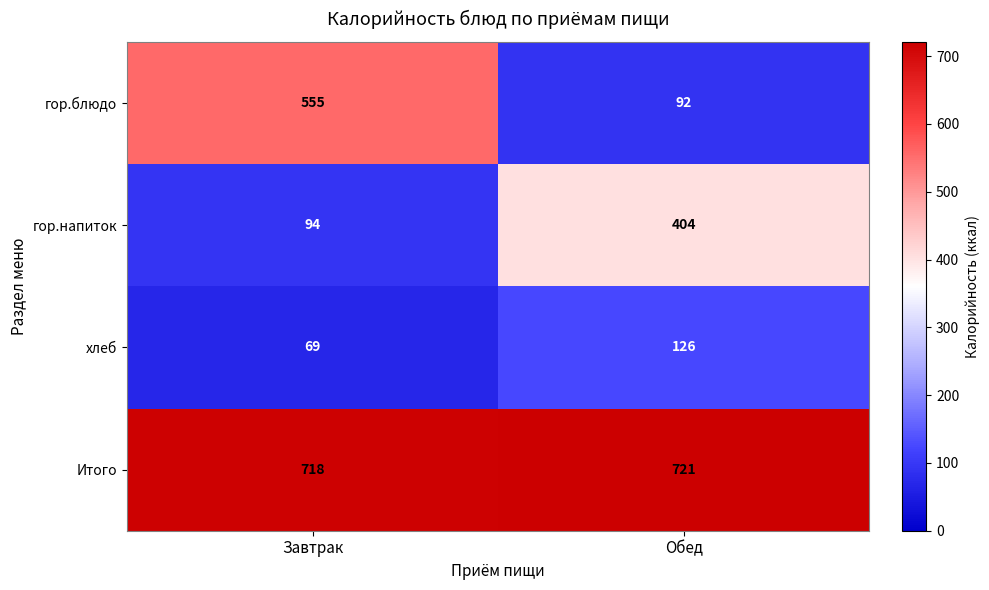

Is it true that гор.блюдо equals 555 at Завтрак?

True